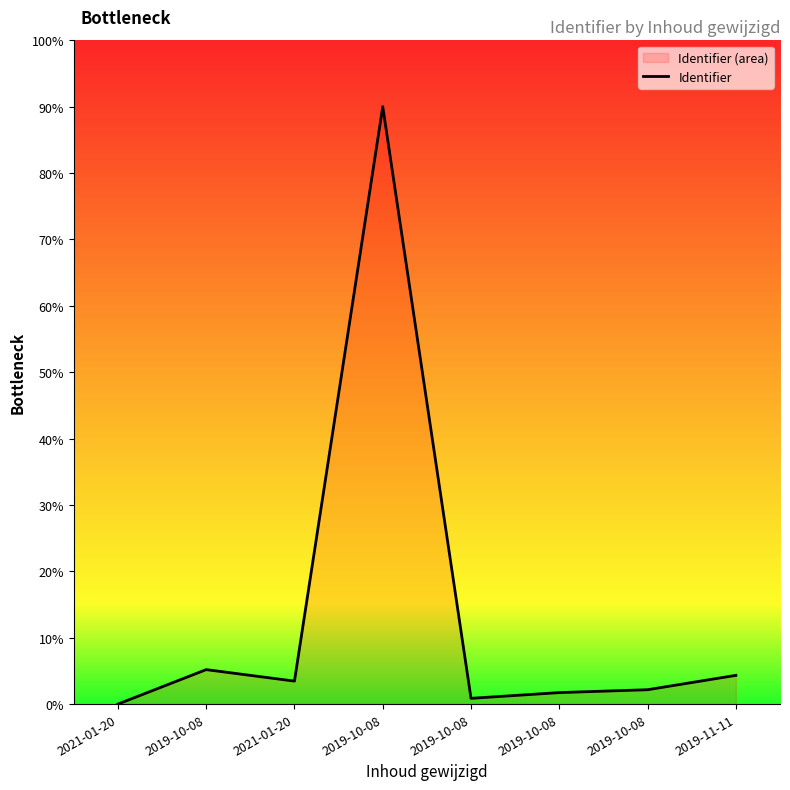

What is the greatest value displayed?

90.0